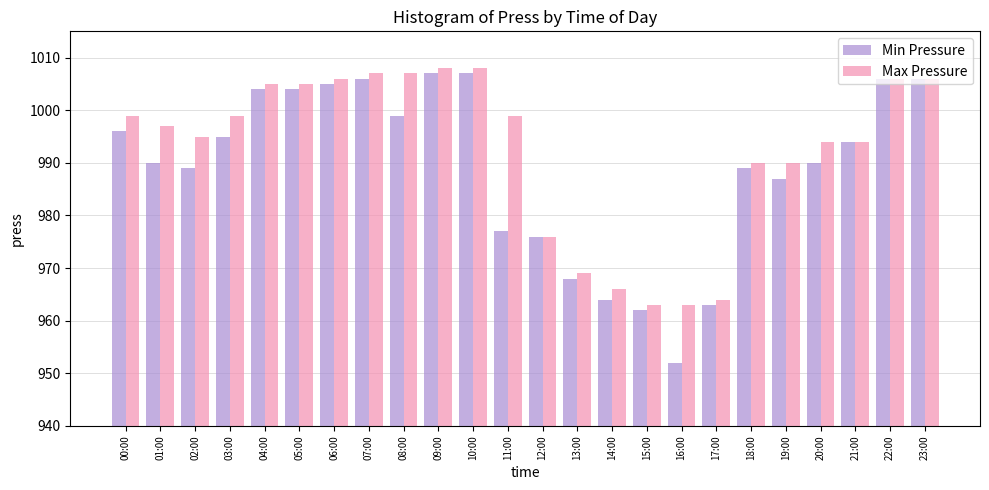

Which series has the largest total across all categories?

Max Pressure